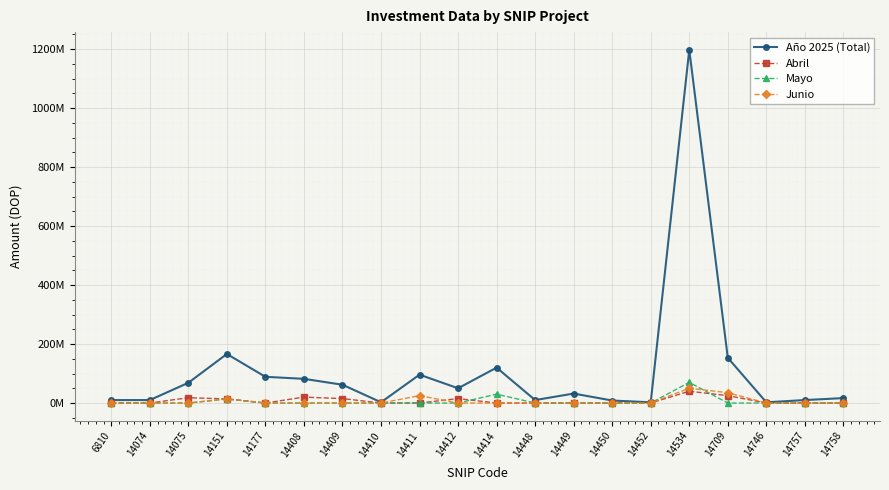

Is this an area chart (filled region under the line)?

No